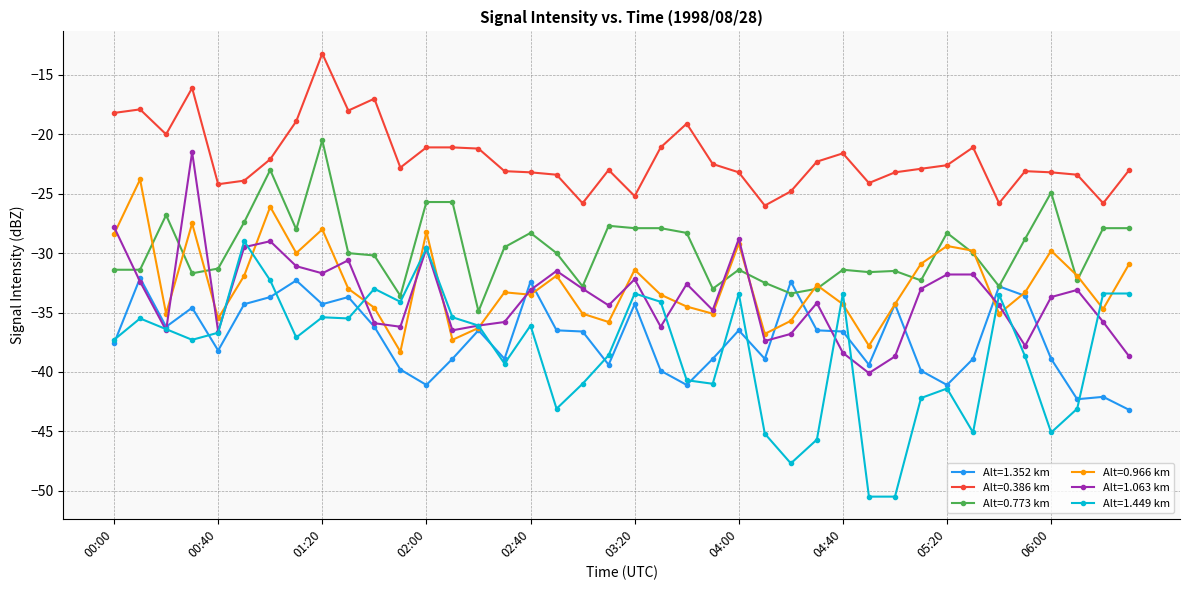

What is the smallest value displayed?

-50.5